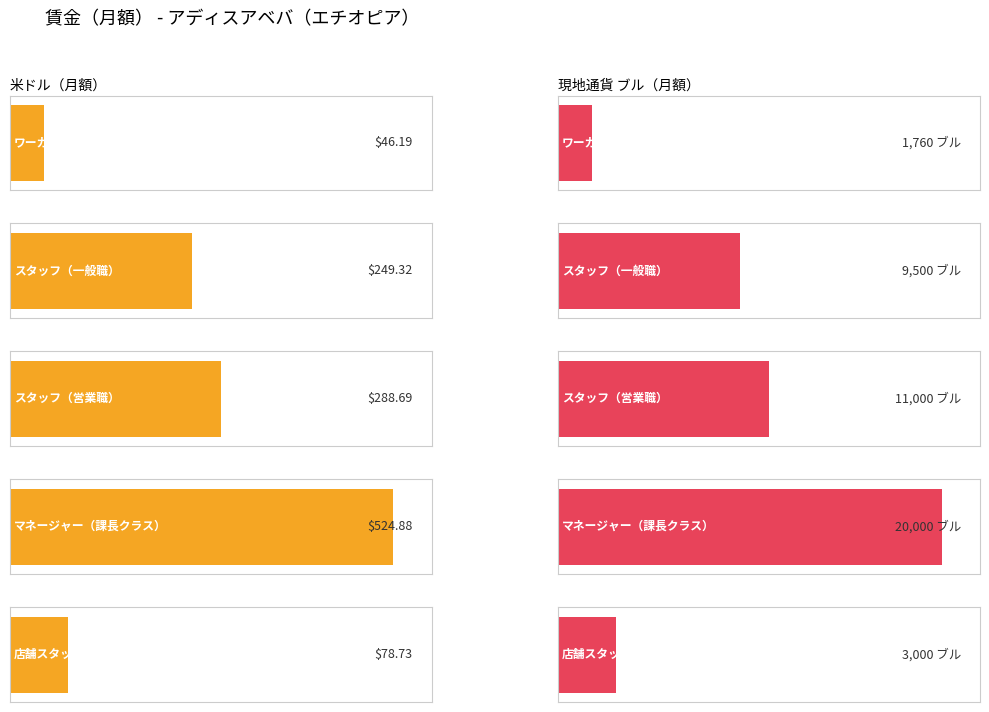

What is the greatest value displayed?

20000.0